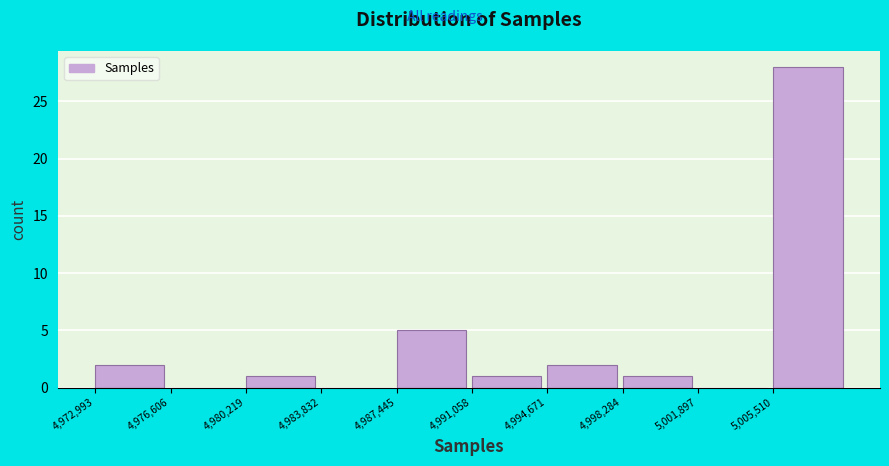

Reading left to right, transcribe this chart: for each bar, give the range it covers on the x-axis and its height. Neither the bar edges nor the heights are printed on the chart, so give them approximately, as read against the axes.

4973000 to 4976500: 2
4976500 to 4980000: 0
4980000 to 4984000: 1
4984000 to 4987500: 0
4987500 to 4991000: 5
4991000 to 4994500: 1
4994500 to 4998500: 2
4998500 to 5002000: 1
5002000 to 5005500: 0
5005500 to 5009000: 28